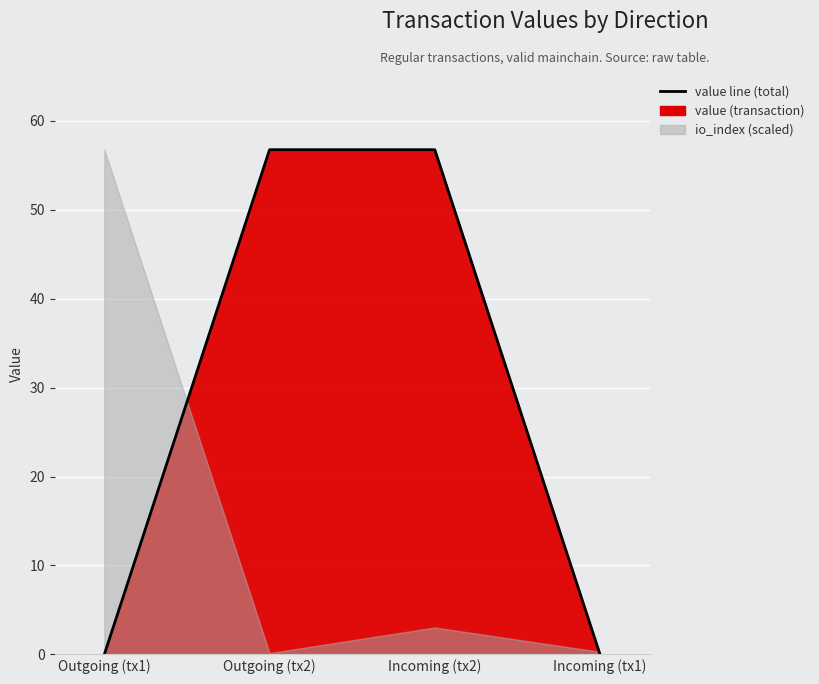

Rank the categories by value from lowest to highest.

Outgoing (tx1), Incoming (tx1), Outgoing (tx2), Incoming (tx2)